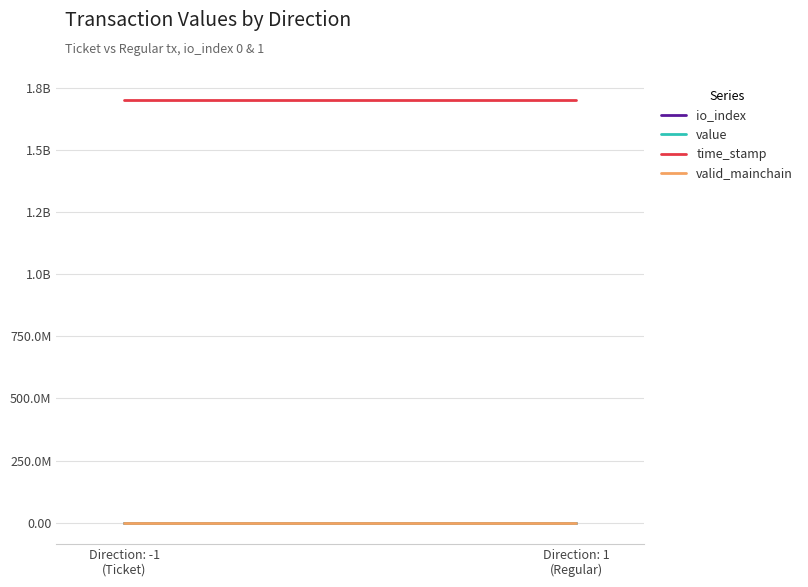

True or false: value and io_index cross at least once.

False